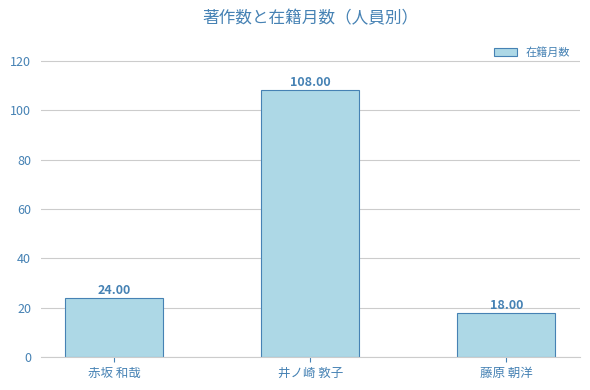

The chart shows a value of 59 at 井ノ崎 敦子. True or false?

False